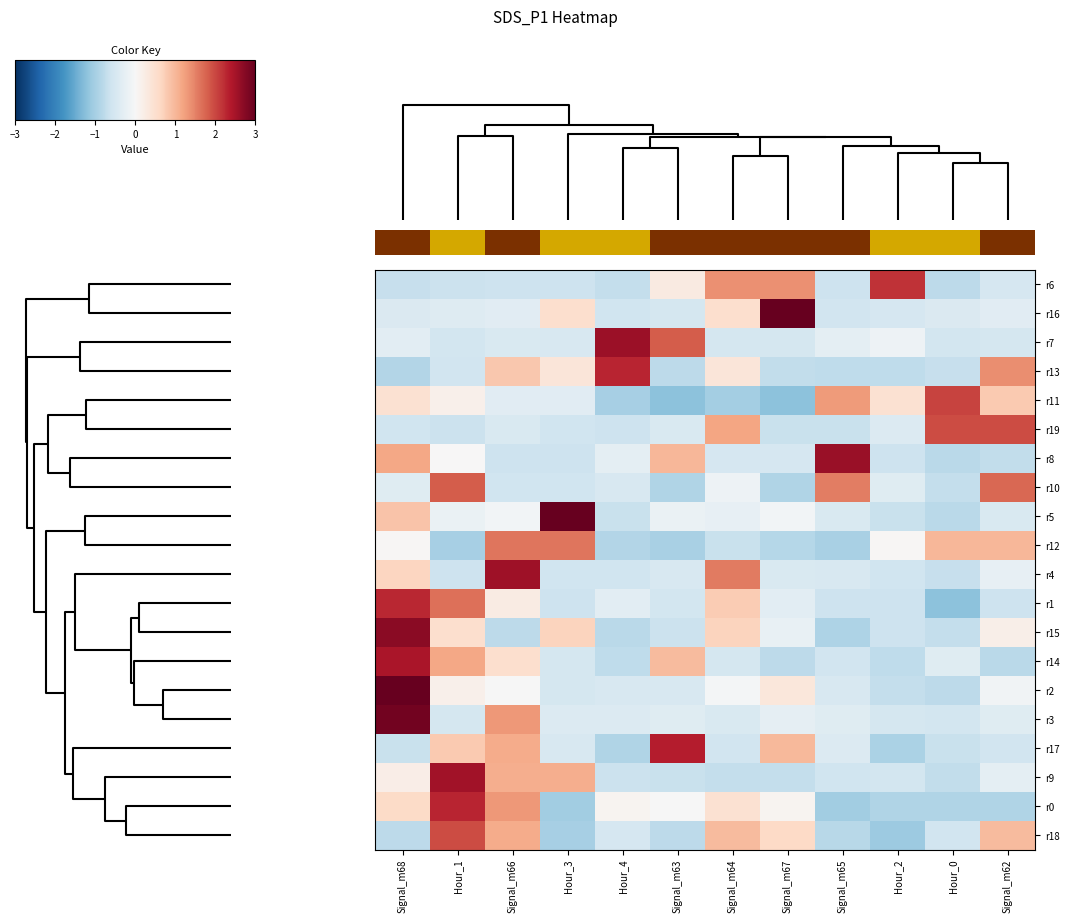

Count the number of data series in this chart.

20